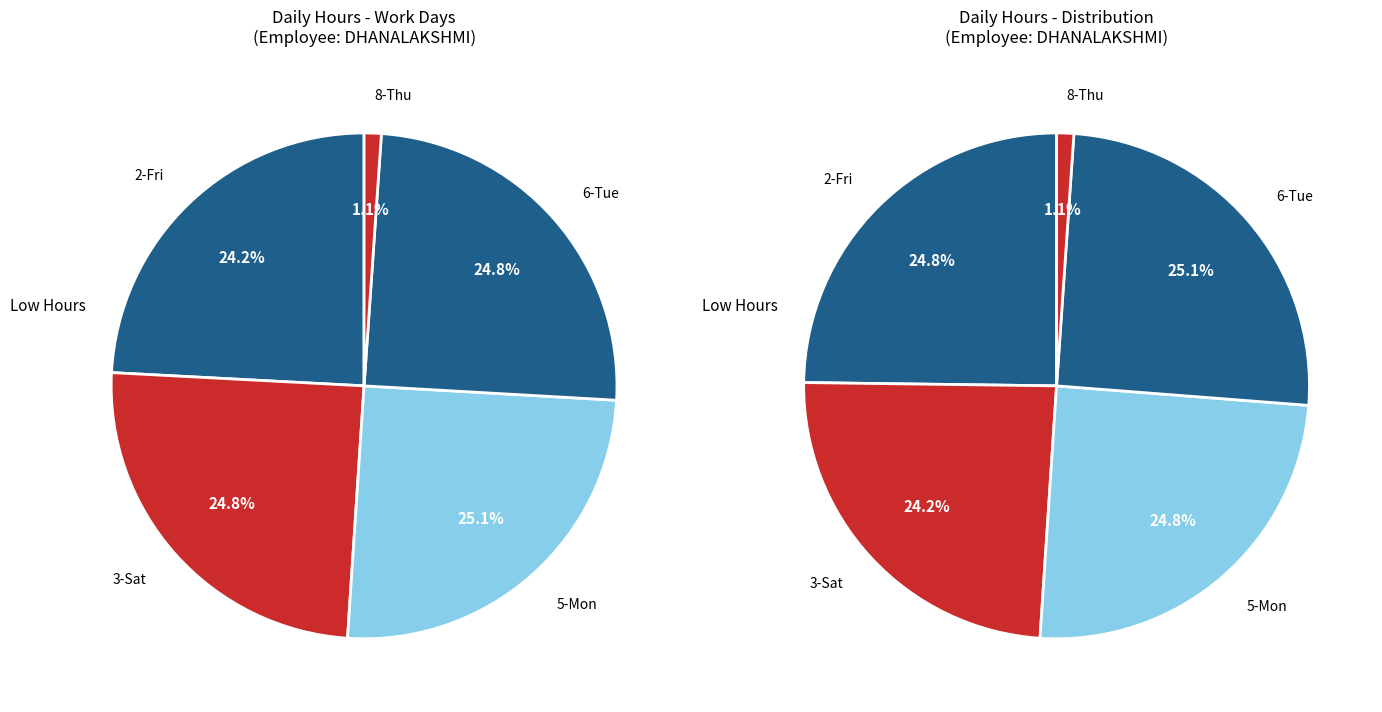

True or false: 8-Thu accounts for 8% of the total.

False